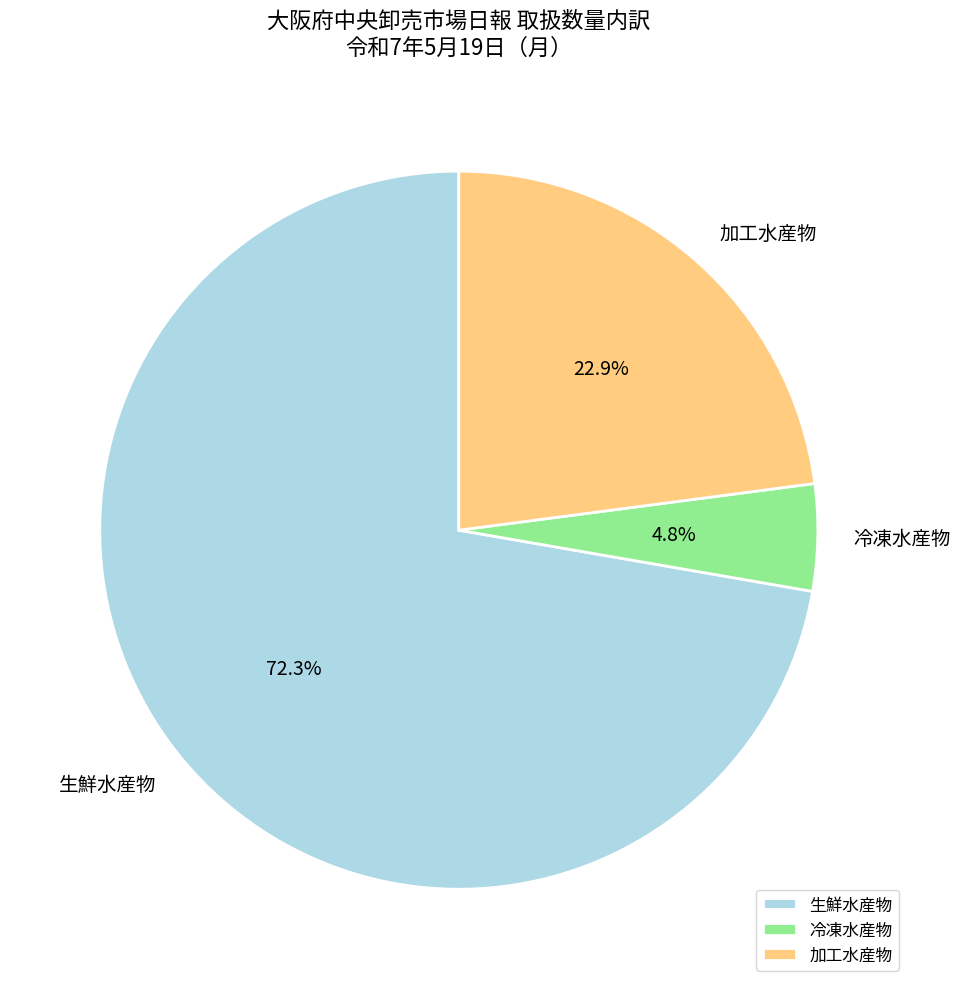

What portion of the pie excludes 生鮮水産物?

27.7%